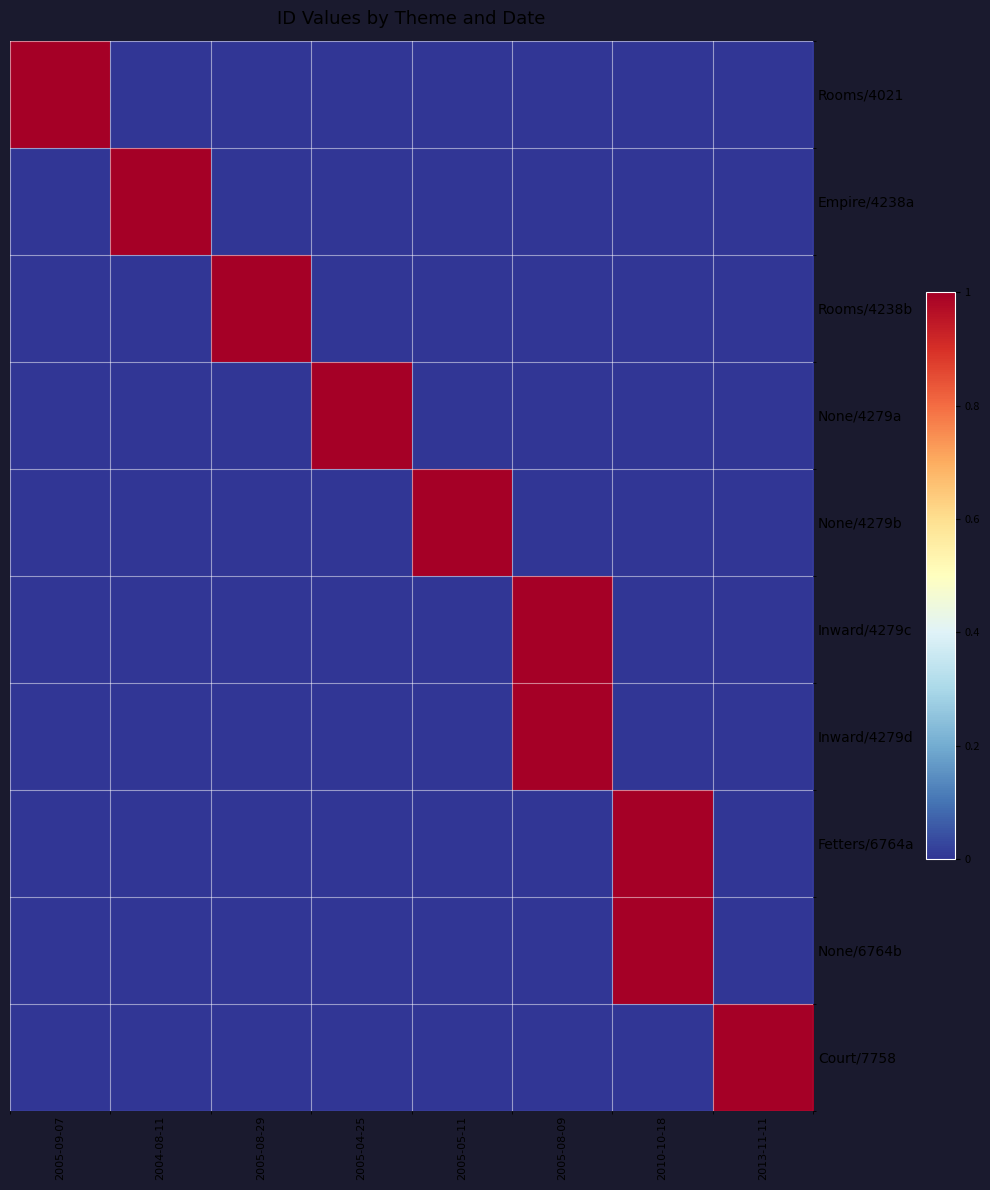

Reading left to right, transcribe all the data shown in this chart.

Rooms/4021: 2005-09-07=1	2004-08-11=0	2005-08-29=0	2005-04-25=0	2005-05-11=0	2005-08-09=0	2010-10-18=0	2013-11-11=0
Empire/4238a: 2005-09-07=0	2004-08-11=1	2005-08-29=0	2005-04-25=0	2005-05-11=0	2005-08-09=0	2010-10-18=0	2013-11-11=0
Rooms/4238b: 2005-09-07=0	2004-08-11=0	2005-08-29=1	2005-04-25=0	2005-05-11=0	2005-08-09=0	2010-10-18=0	2013-11-11=0
None/4279a: 2005-09-07=0	2004-08-11=0	2005-08-29=0	2005-04-25=1	2005-05-11=0	2005-08-09=0	2010-10-18=0	2013-11-11=0
None/4279b: 2005-09-07=0	2004-08-11=0	2005-08-29=0	2005-04-25=0	2005-05-11=1	2005-08-09=0	2010-10-18=0	2013-11-11=0
Inward/4279c: 2005-09-07=0	2004-08-11=0	2005-08-29=0	2005-04-25=0	2005-05-11=0	2005-08-09=1	2010-10-18=0	2013-11-11=0
Inward/4279d: 2005-09-07=0	2004-08-11=0	2005-08-29=0	2005-04-25=0	2005-05-11=0	2005-08-09=1	2010-10-18=0	2013-11-11=0
Fetters/6764a: 2005-09-07=0	2004-08-11=0	2005-08-29=0	2005-04-25=0	2005-05-11=0	2005-08-09=0	2010-10-18=1	2013-11-11=0
None/6764b: 2005-09-07=0	2004-08-11=0	2005-08-29=0	2005-04-25=0	2005-05-11=0	2005-08-09=0	2010-10-18=1	2013-11-11=0
Court/7758: 2005-09-07=0	2004-08-11=0	2005-08-29=0	2005-04-25=0	2005-05-11=0	2005-08-09=0	2010-10-18=0	2013-11-11=1